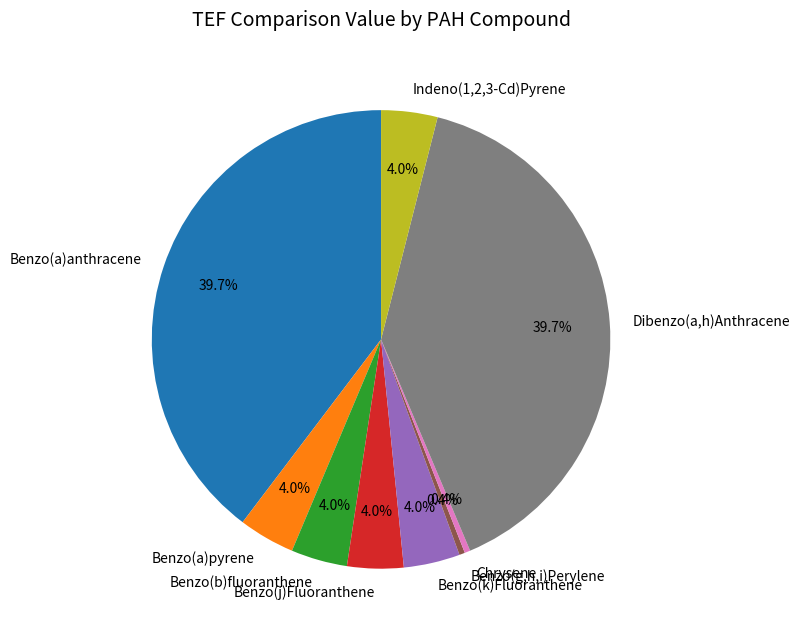

What percentage is the Benzo(a)pyrene slice, to the nearest percent?

4%